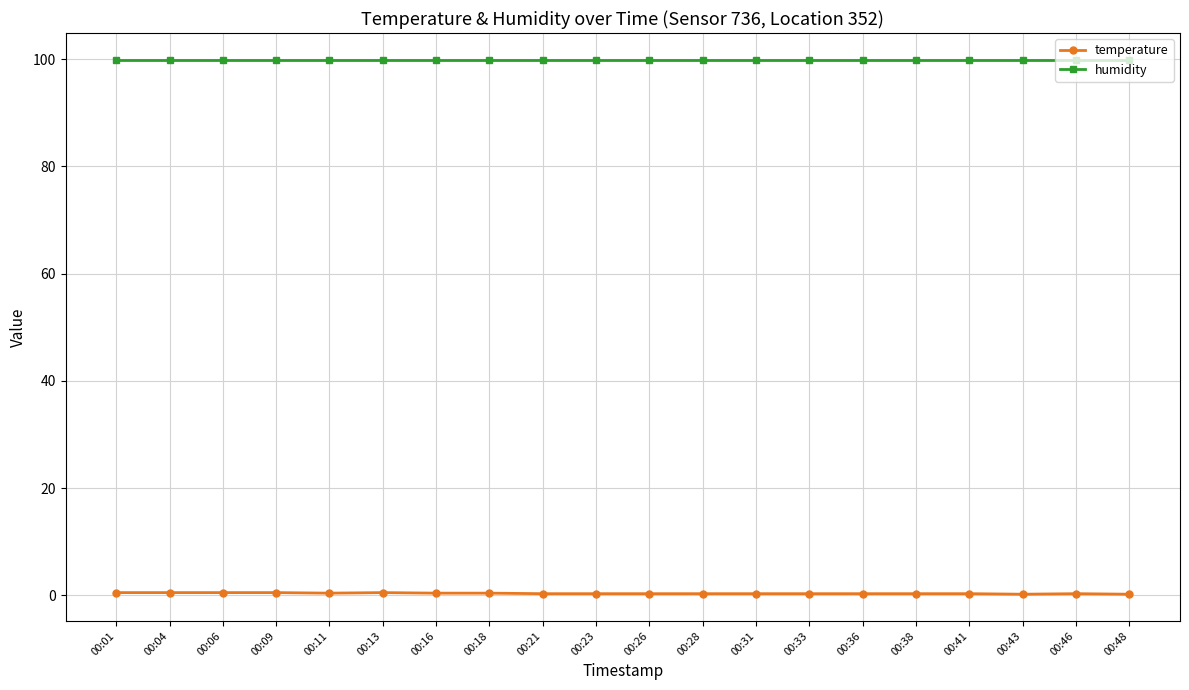

What is the maximum value shown in the chart?

99.9